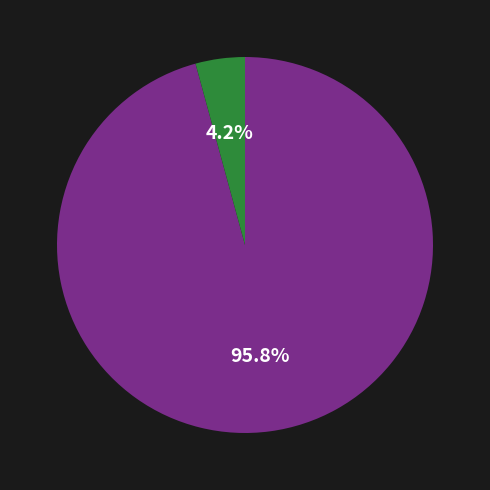

Is there a majority slice in this chart?

Yes